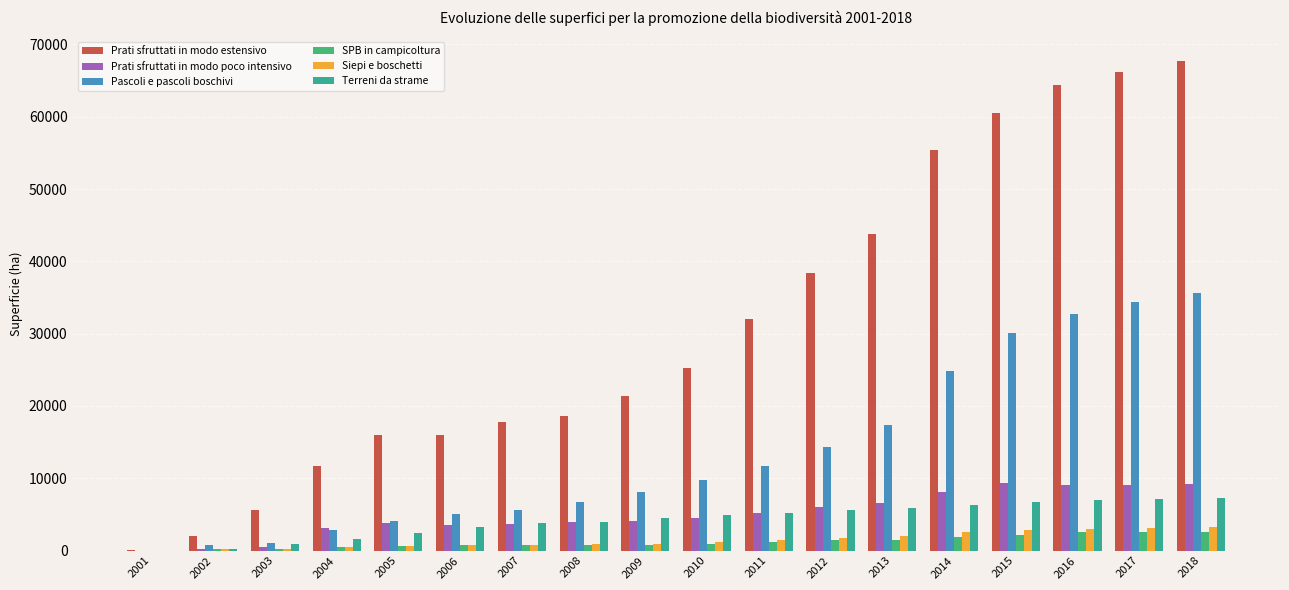

Which series has the largest range (max minus min)?

Prati sfruttati in modo estensivo